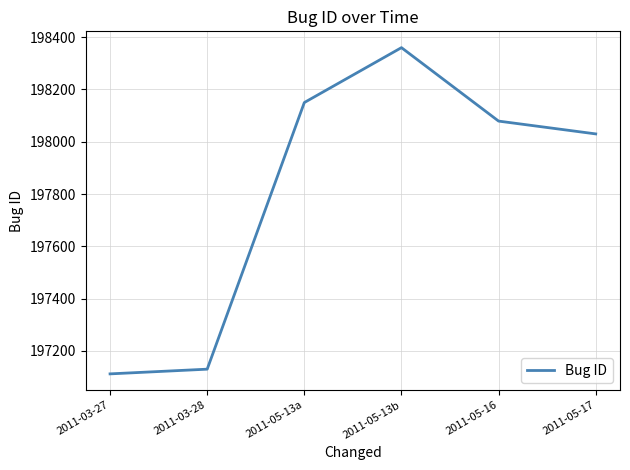

At which category does the chart reach its minimum across all series?

2011-03-27